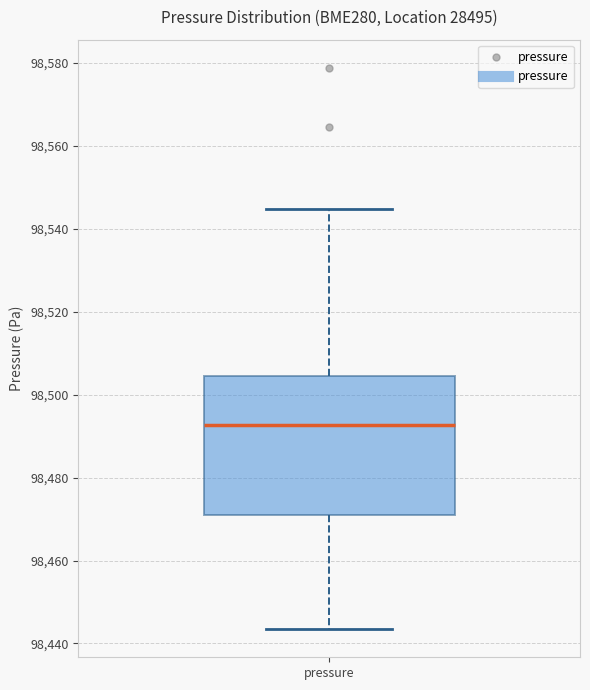

Transcribe this box plot: give where the median line is, the range the box spans, and where the two whiskers end, as read against the y-axis. The values are not printed on the chart, so give them approximately, as read against the axis.

median 98492, box 98472 to 98504, whiskers 98444 to 98544